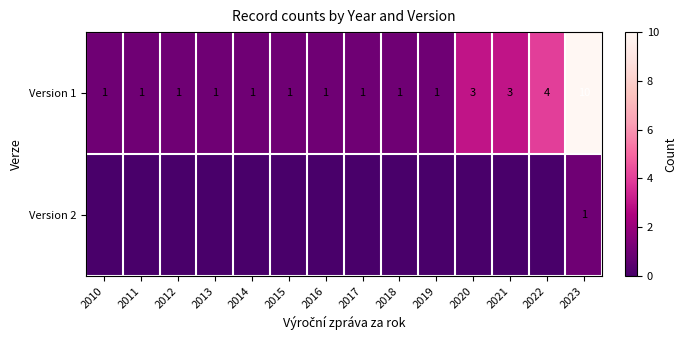

Count the Version 1 values in the range 1 to 3.

12